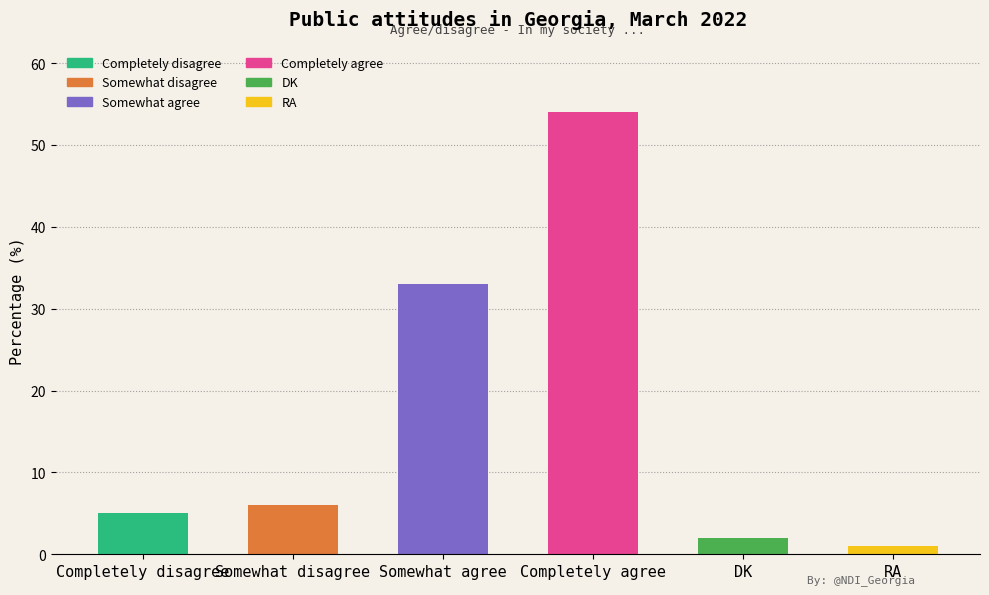

What is the maximum value shown in the chart?

54